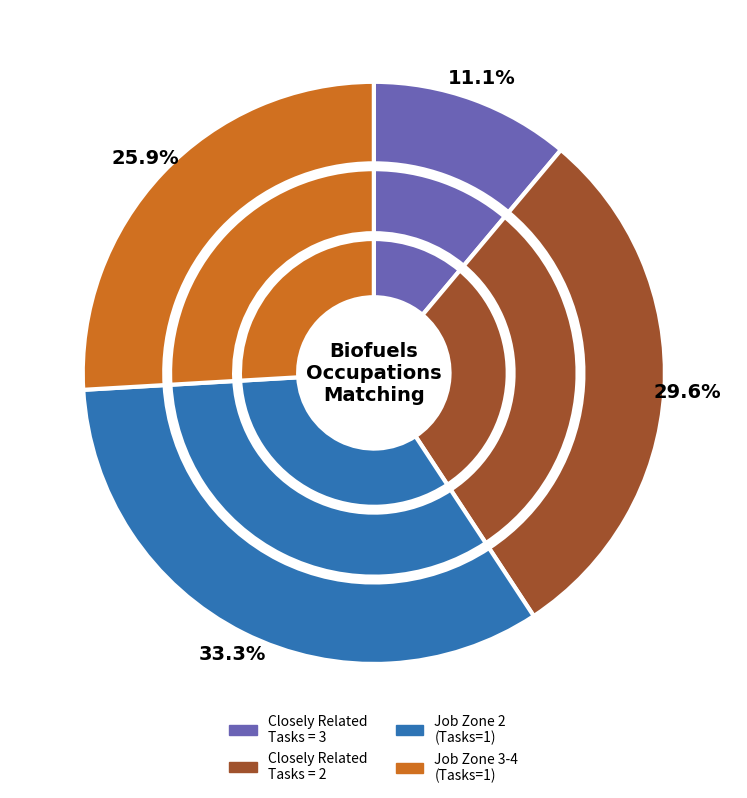

Is Water Resource Specialists the majority of the pie?

No